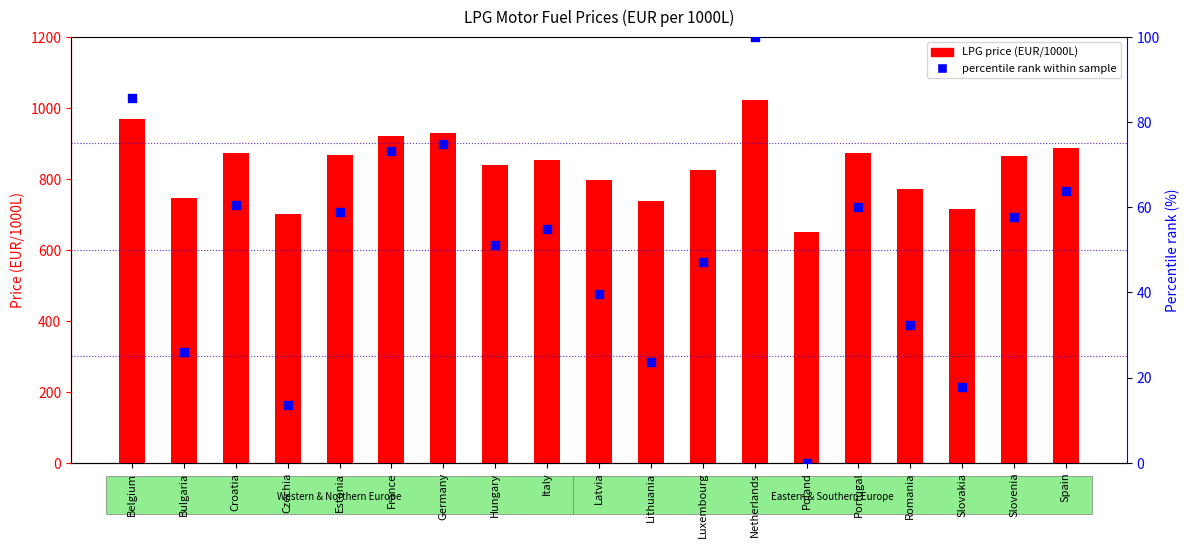

Which series contains the highest Y value?

LPG price (EUR/1000L)